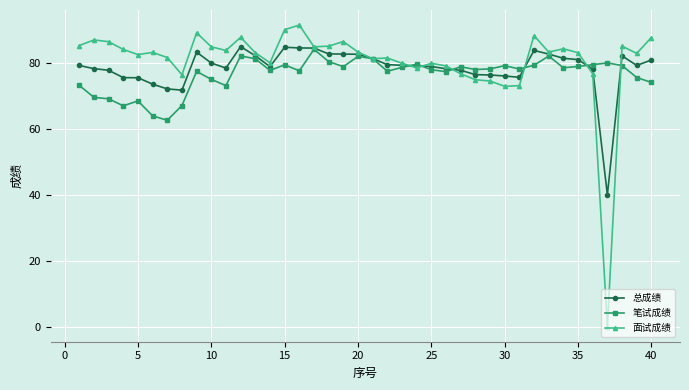

What is the maximum value shown in the chart?

91.6